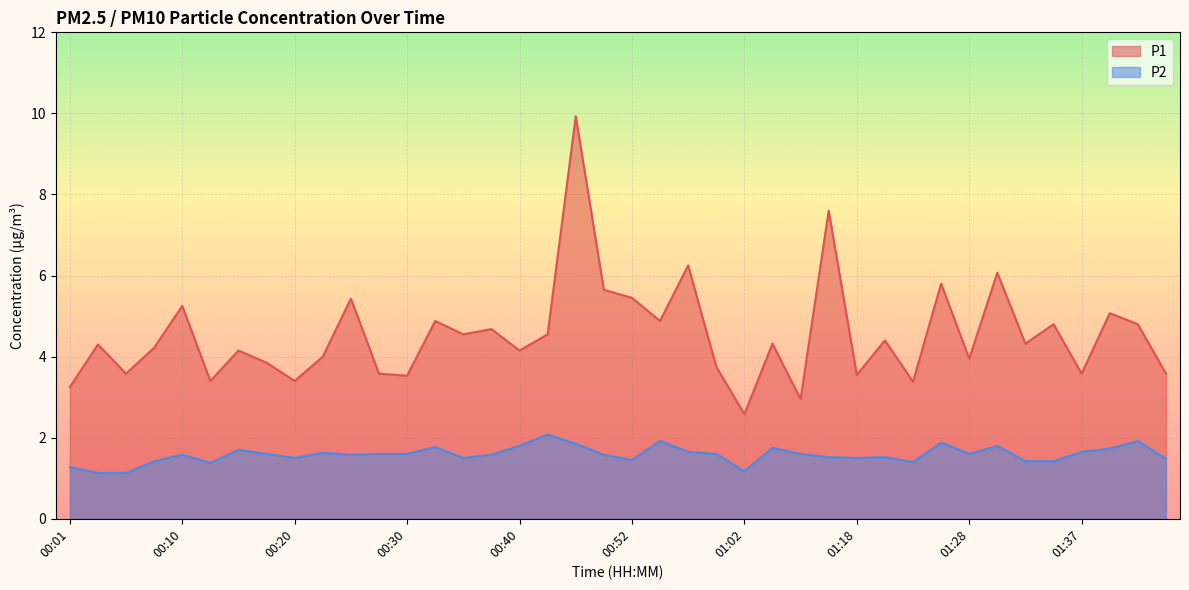

What is the label of the 20th point from the right?

00:52